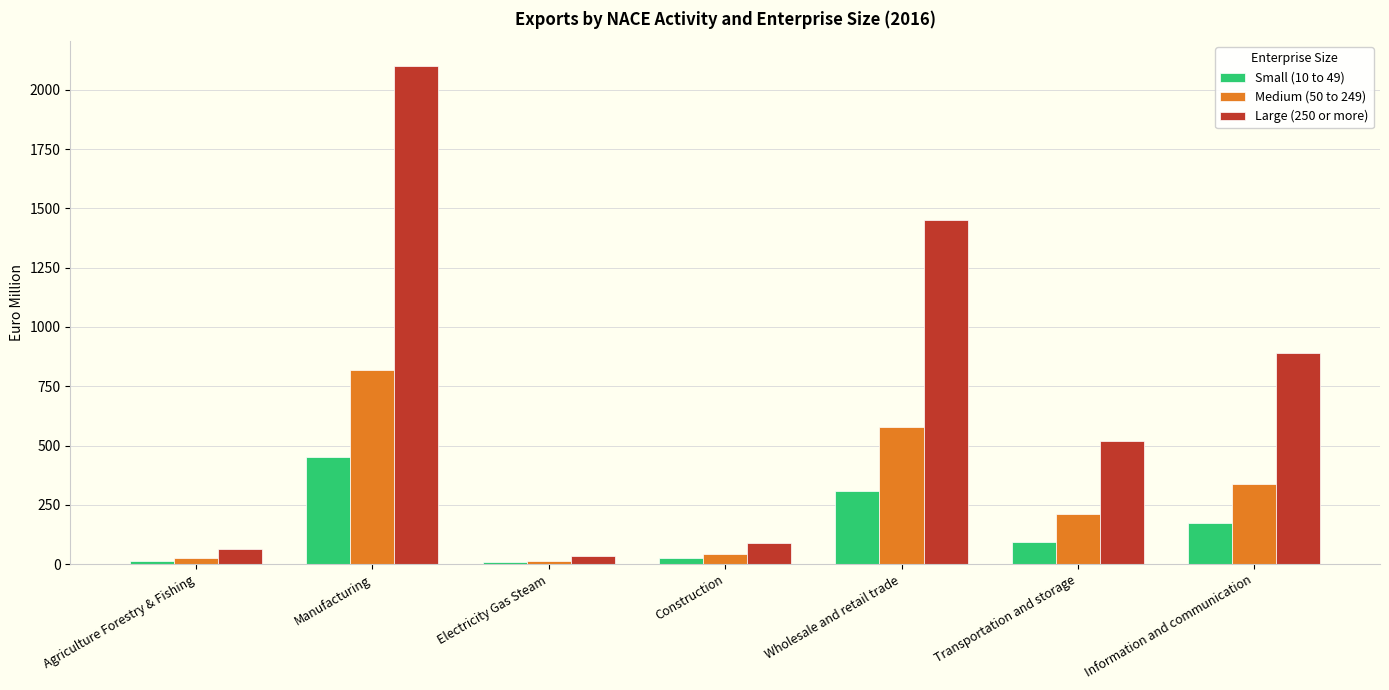

What position from the right is Information and communication?

1